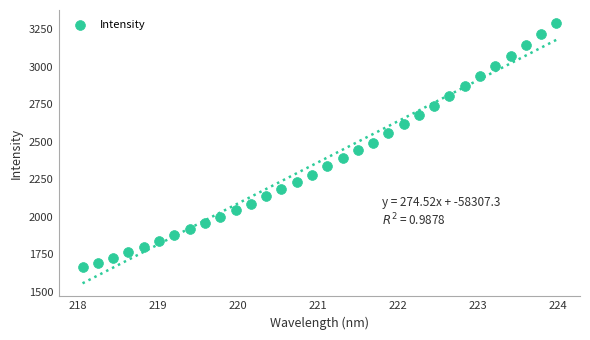

What is the range of X values (max minus min)?

5.9